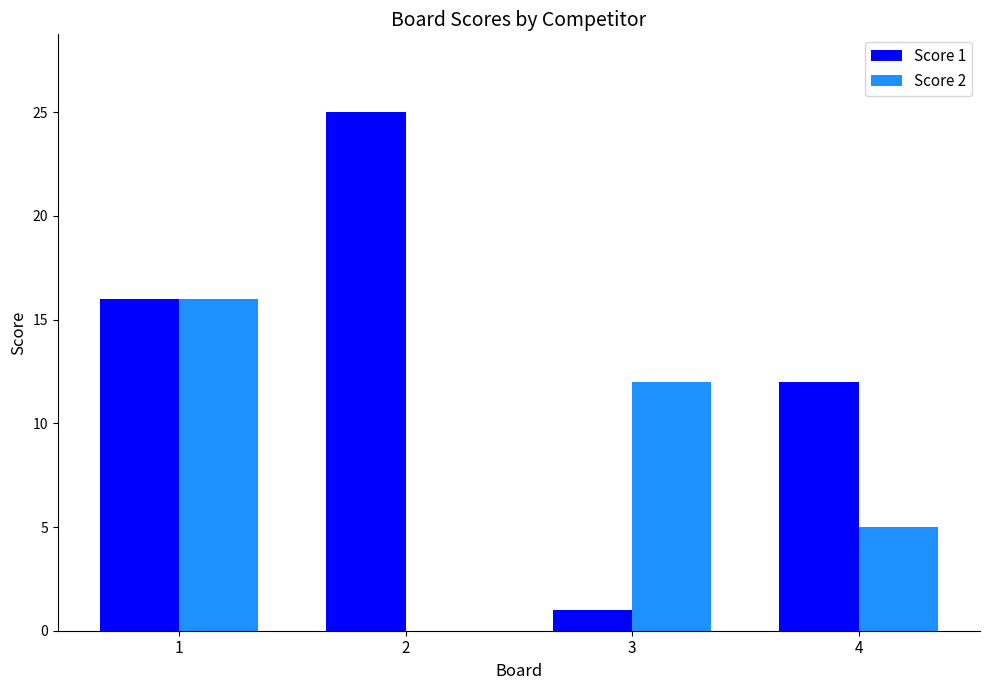

Are the bars horizontal?

No